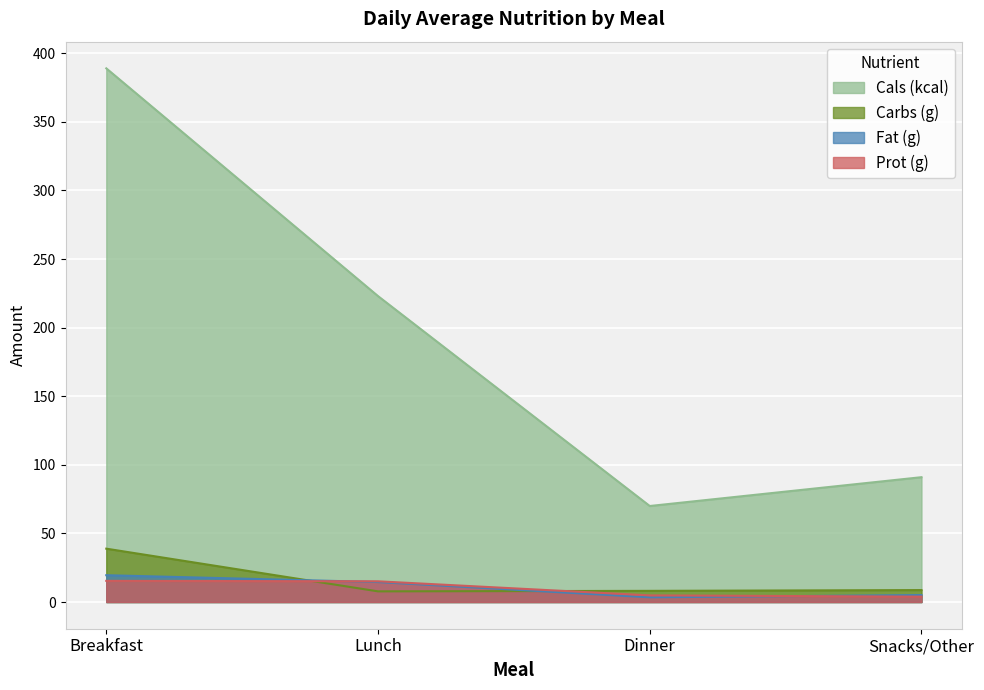

What is the spread (max minus min) of values at Breakfast?

373.6